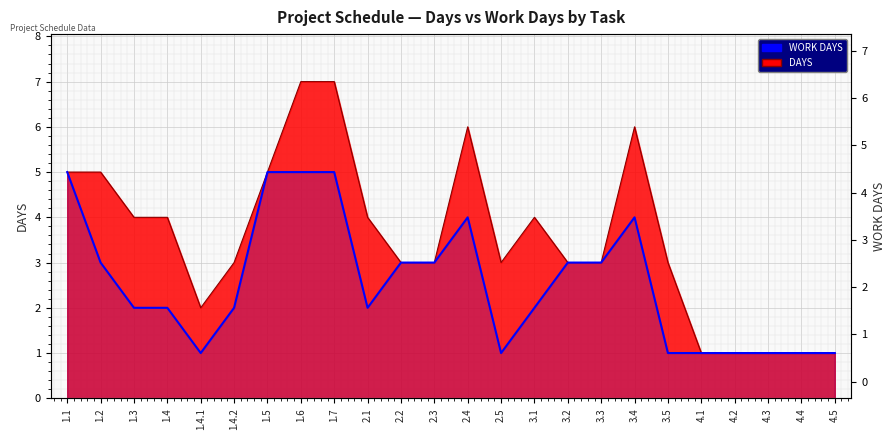

Read the value at 1.7.

5